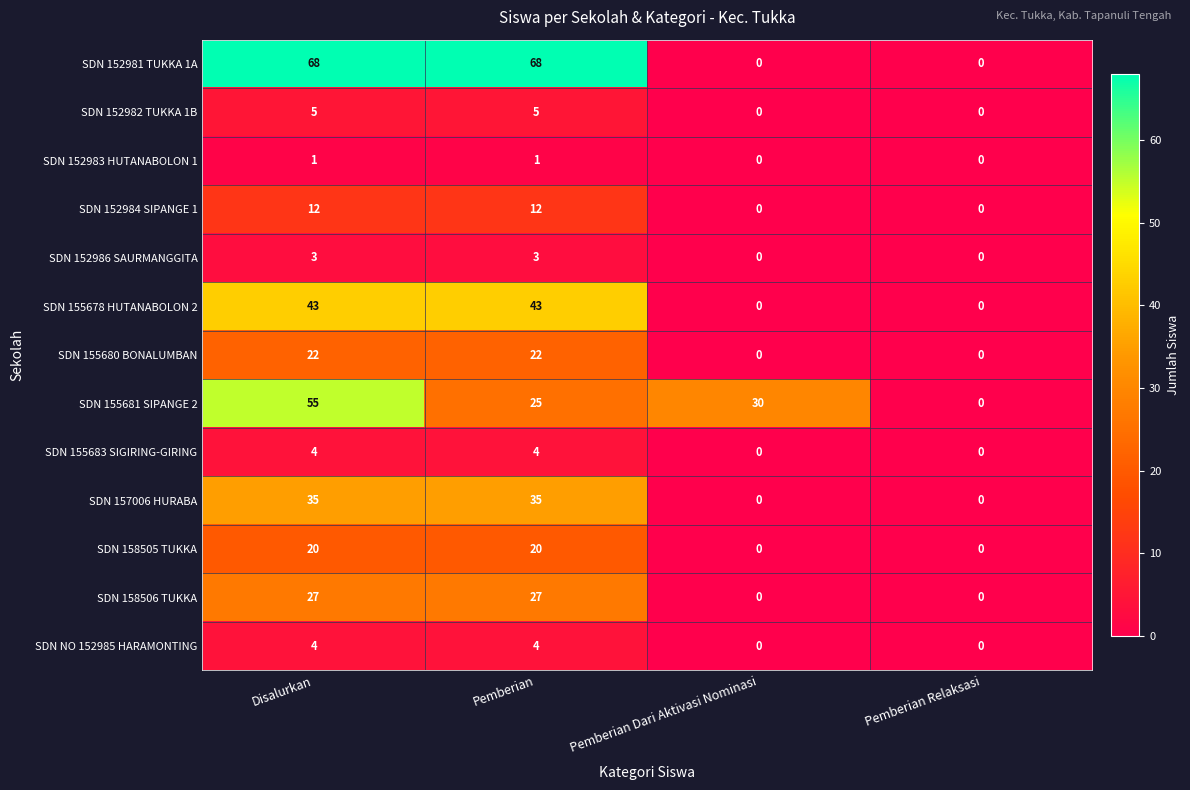

Which series has the largest range (max minus min)?

SDN 152981 TUKKA 1A